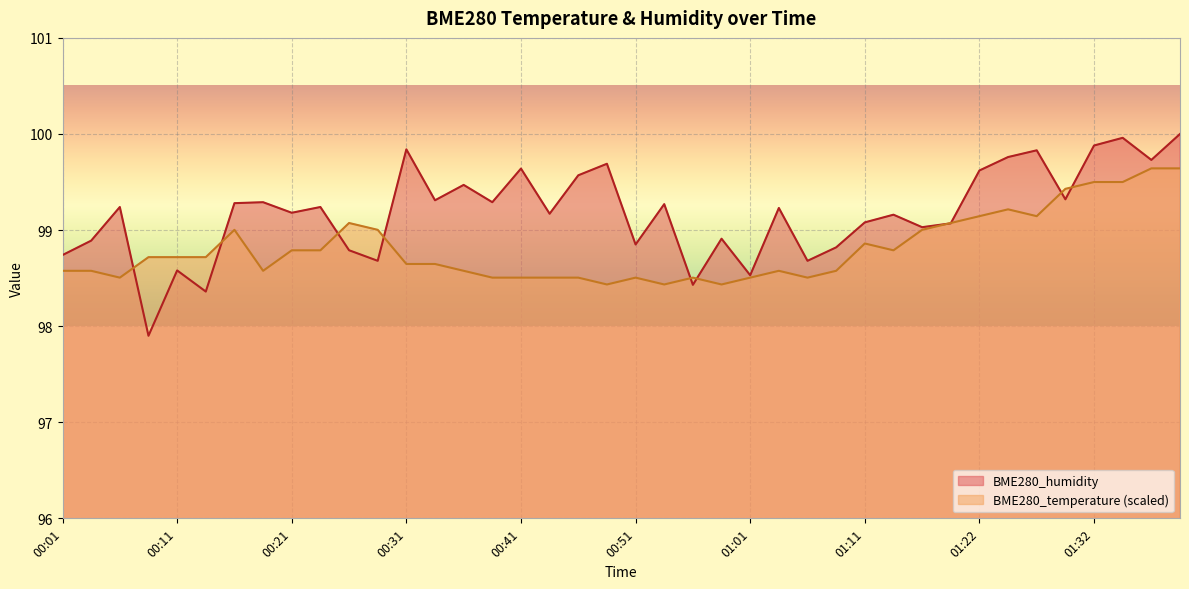

Reading left to right, list all the values displayed in this chart.

BME280_temperature: 00:01=98.6	00:03=98.6	00:06=98.5	00:08=98.7	00:11=98.7	00:13=98.7	00:16=99.0	00:18=98.6	00:21=98.8	00:23=98.8	00:26=99.1	00:29=99.0	00:31=98.6	00:34=98.6	00:36=98.6	00:39=98.5	00:41=98.5	00:44=98.5	00:46=98.5	00:49=98.4	00:51=98.5	00:54=98.4	00:56=98.5	00:59=98.4	01:01=98.5	01:03=98.6	01:06=98.5	01:08=98.6	01:11=98.9	01:14=98.8	01:17=99.0	01:19=99.1	01:22=99.1	01:25=99.2	01:27=99.1	01:30=99.4	01:32=99.5	01:35=99.5	01:37=99.6	01:40=99.6
BME280_humidity: 00:01=98.7	00:03=98.9	00:06=99.2	00:08=97.9	00:11=98.6	00:13=98.4	00:16=99.3	00:18=99.3	00:21=99.2	00:23=99.2	00:26=98.8	00:29=98.7	00:31=99.8	00:34=99.3	00:36=99.5	00:39=99.3	00:41=99.6	00:44=99.2	00:46=99.6	00:49=99.7	00:51=98.8	00:54=99.3	00:56=98.4	00:59=98.9	01:01=98.5	01:03=99.2	01:06=98.7	01:08=98.8	01:11=99.1	01:14=99.2	01:17=99.0	01:19=99.1	01:22=99.6	01:25=99.8	01:27=99.8	01:30=99.3	01:32=99.9	01:35=100.0	01:37=99.7	01:40=100.0